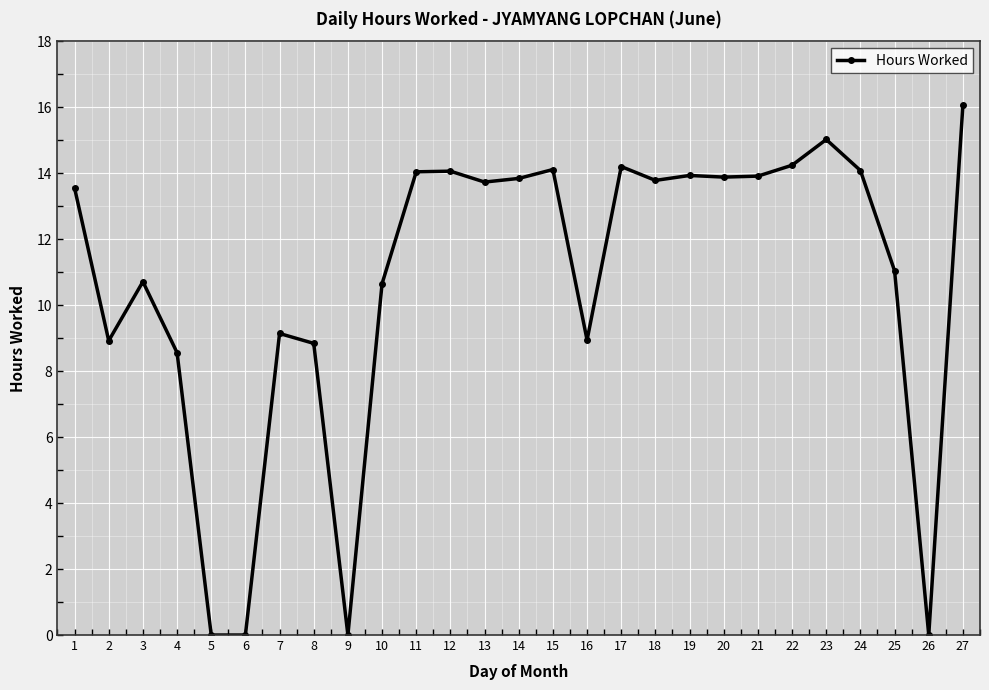

Which label corresponds to the largest value in the chart?

27